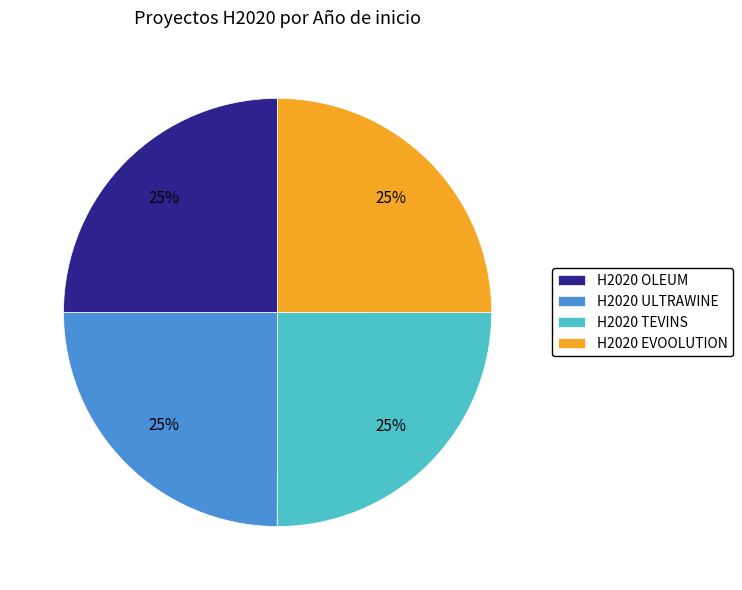

How many slices are in this pie chart?

4